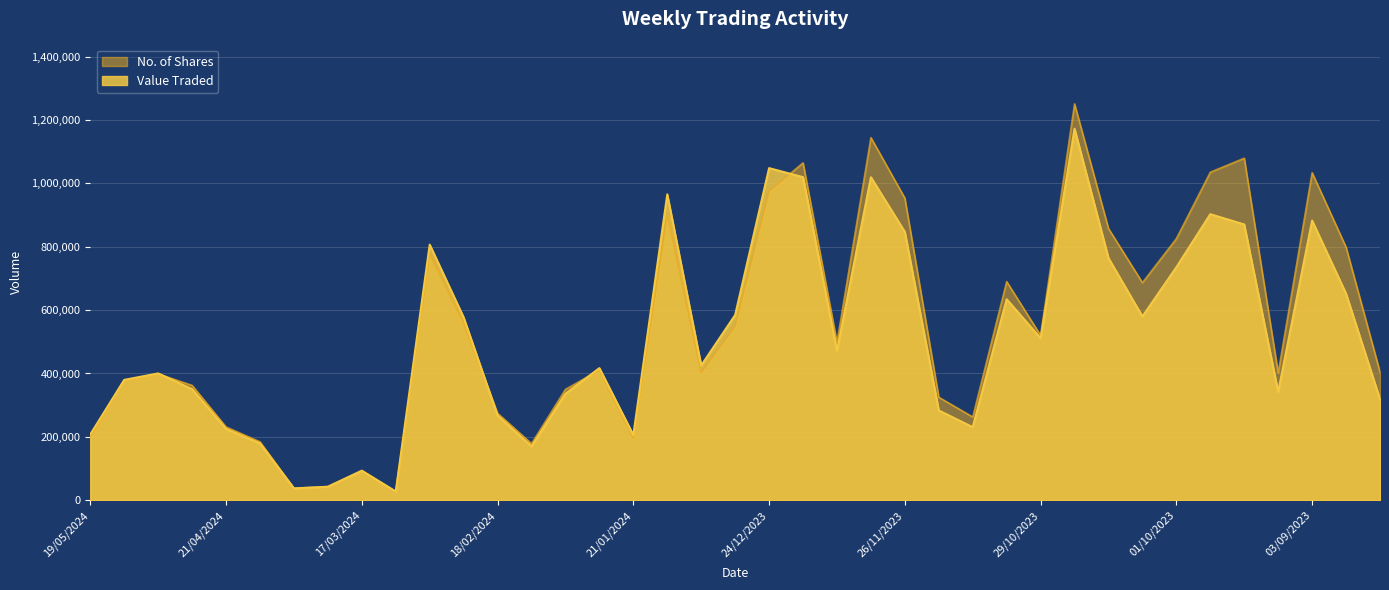

True or false: No. of Shares and Value Traded cross at least once.

True